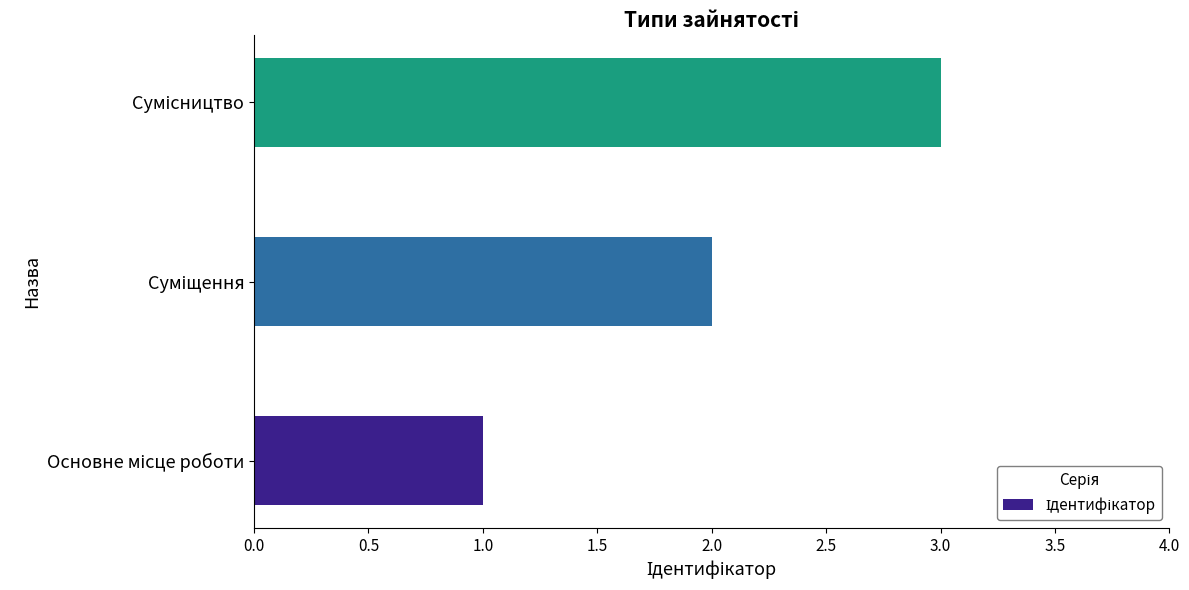

What is the sum of all values?

6